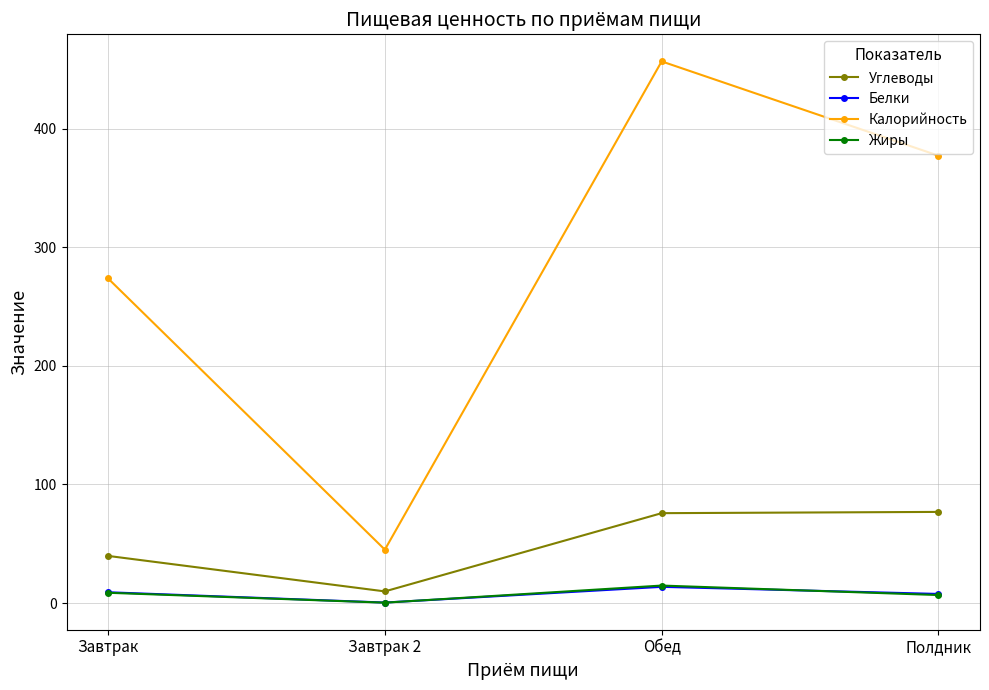

The value of Углеводы at Завтрак is 39.7. True or false?

True